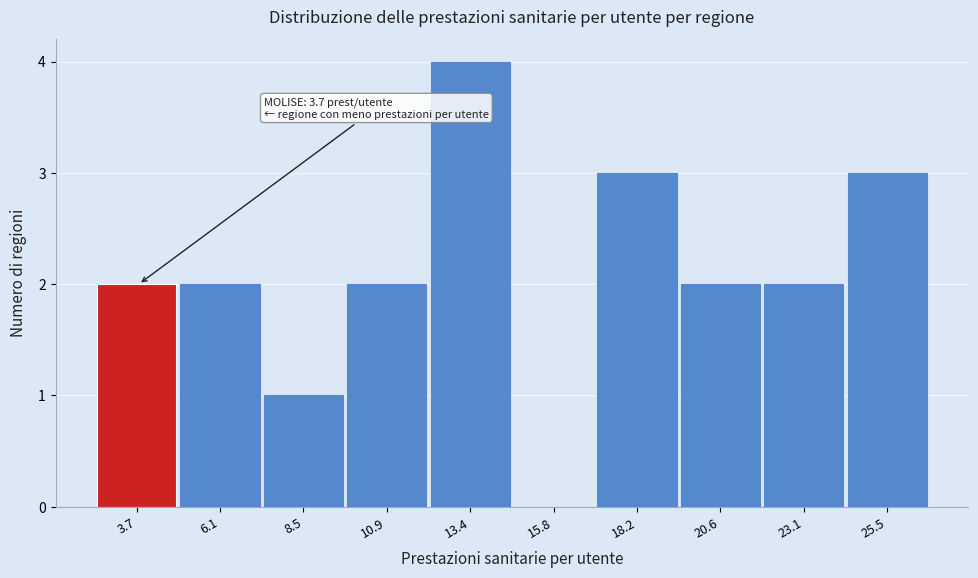

Reading left to right, extract all data points from this chart.

3.7=2	6.1=2	8.5=1	10.9=2	13.4=4	15.8=0	18.2=3	20.6=2	23.1=2	25.5=3